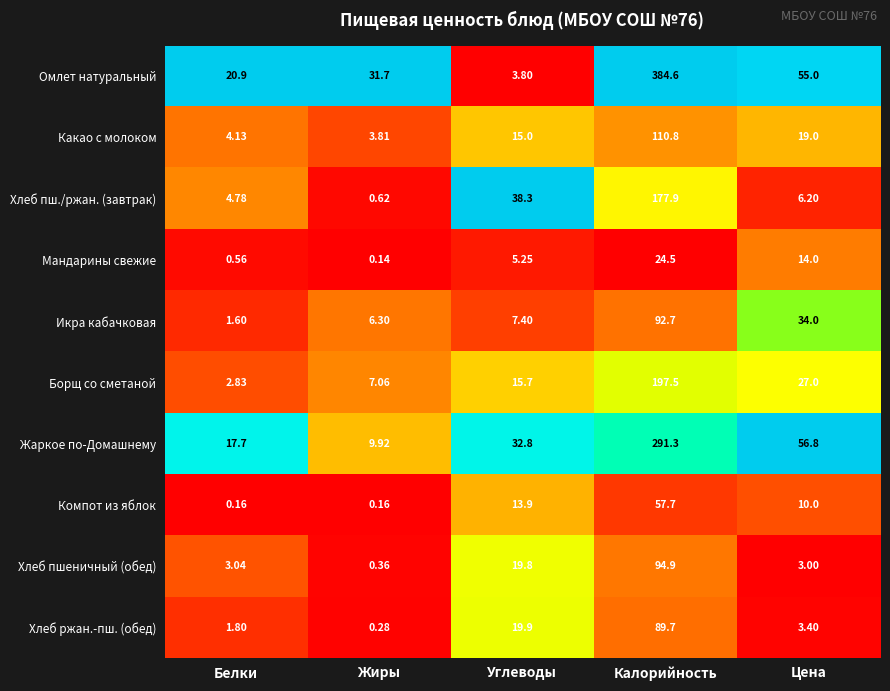

Which series has the widest spread of values?

Омлет натуральный